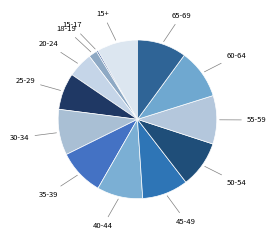

Is the sum of 65-69 and 50-54 greater than half?

No